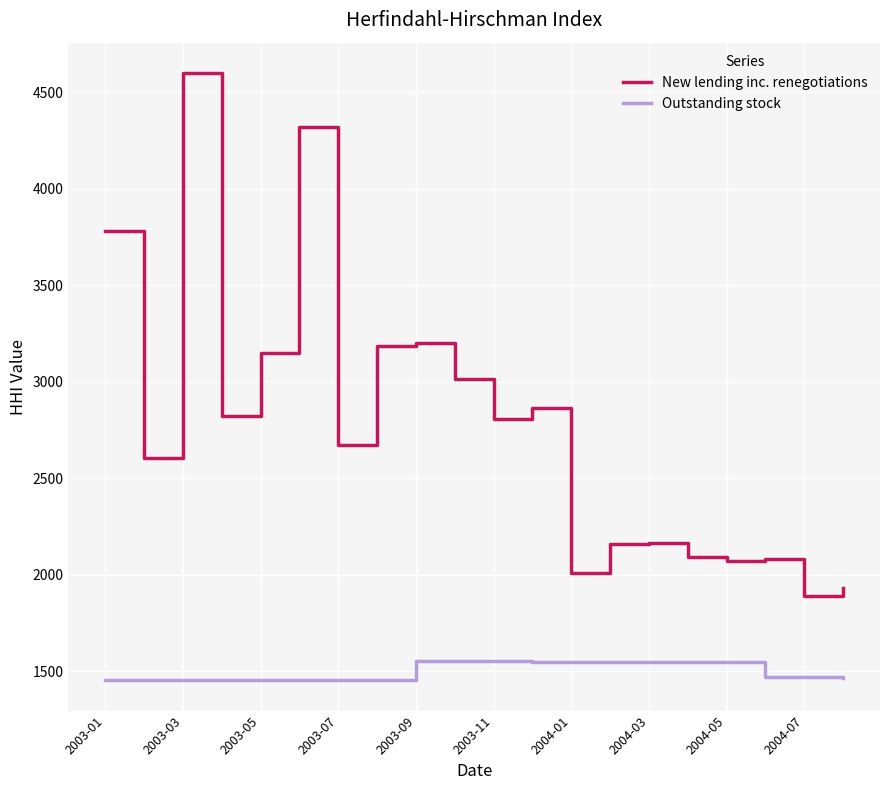

True or false: New lending inc. renegotiations and Outstanding stock intersect in this chart.

False